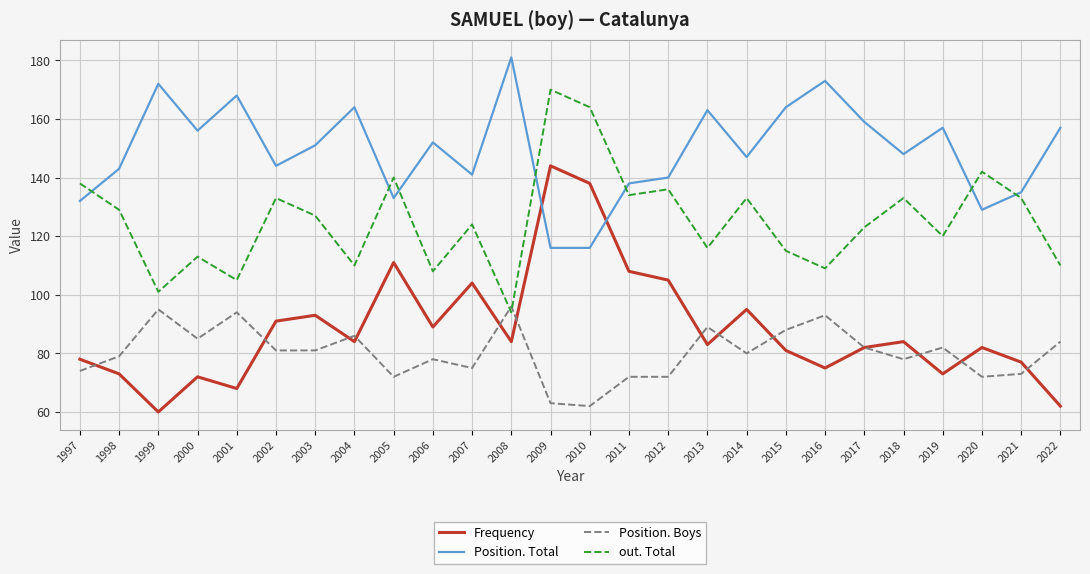

After their last crossing, which series has the higher values: Position. Boys or Frequency?

Position. Boys